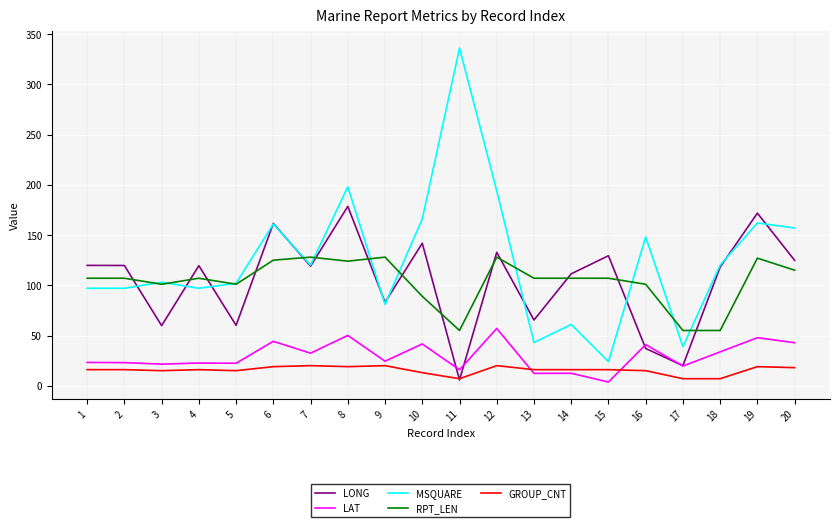

What is the sum of all LONG values?

2079.4